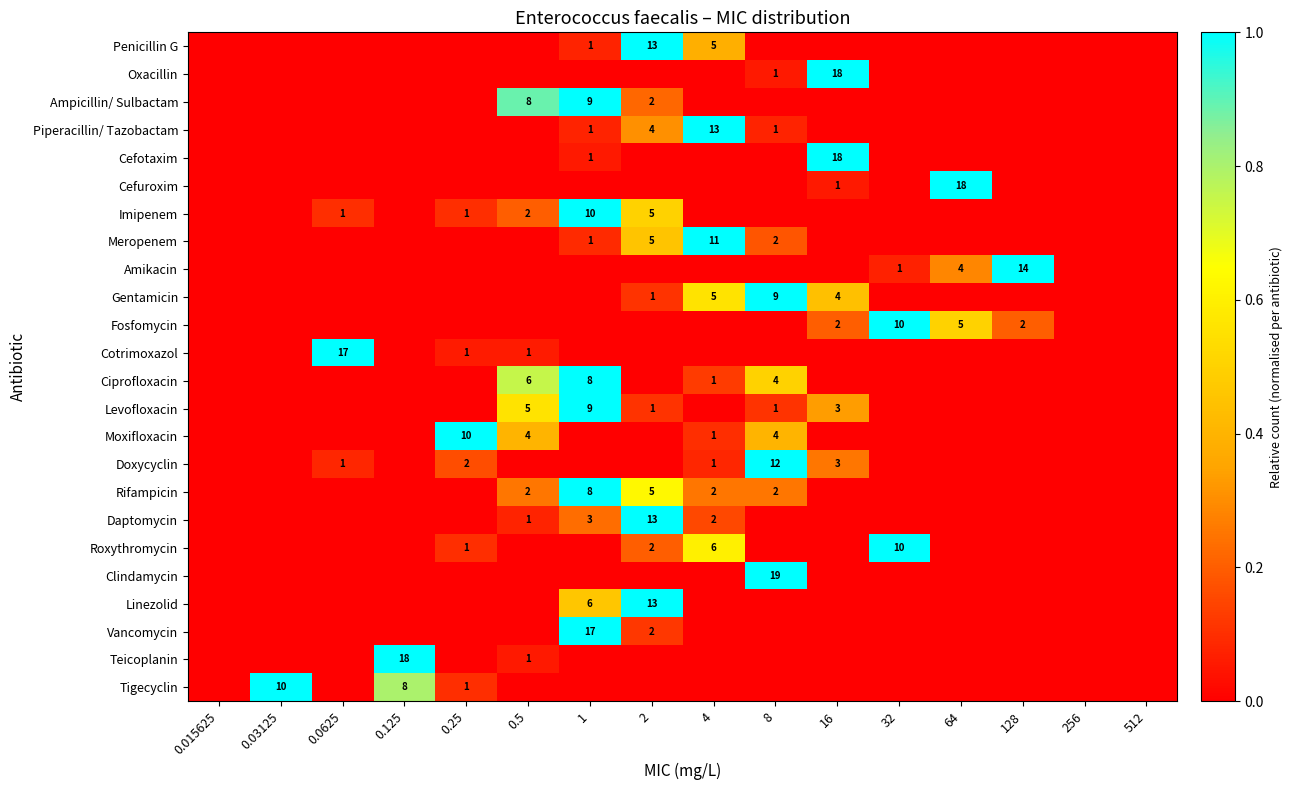

The value of Piperacillin/ Tazobactam at 2 is 7. True or false?

False